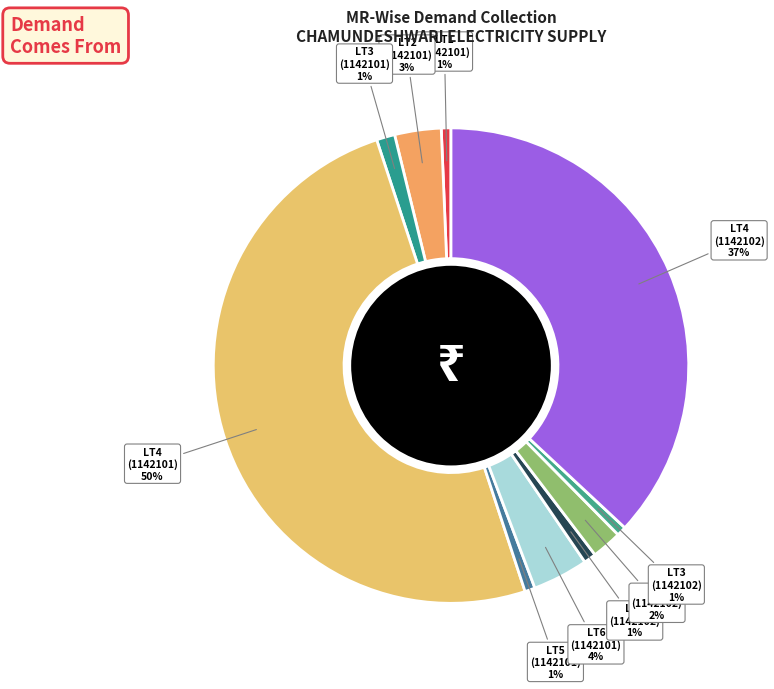

The LT3 (1142101) slice represents 1% of the pie. True or false?

True